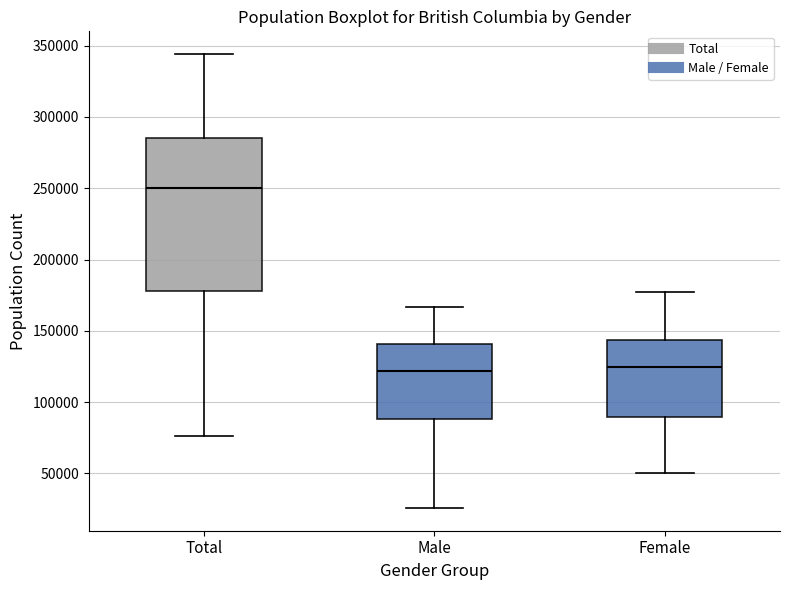

Reading left to right, transcribe this box plot: for each box, give where its median line is, the range the box spans, and where its two whiskers end, as read against the y-axis. The values are not printed on the chart, so give them approximately, as read against the axis.

Total: median 250000, box 180000 to 285000, whiskers 75000 to 345000
Male: median 120000, box 90000 to 140000, whiskers 25000 to 165000
Female: median 125000, box 90000 to 145000, whiskers 50000 to 175000